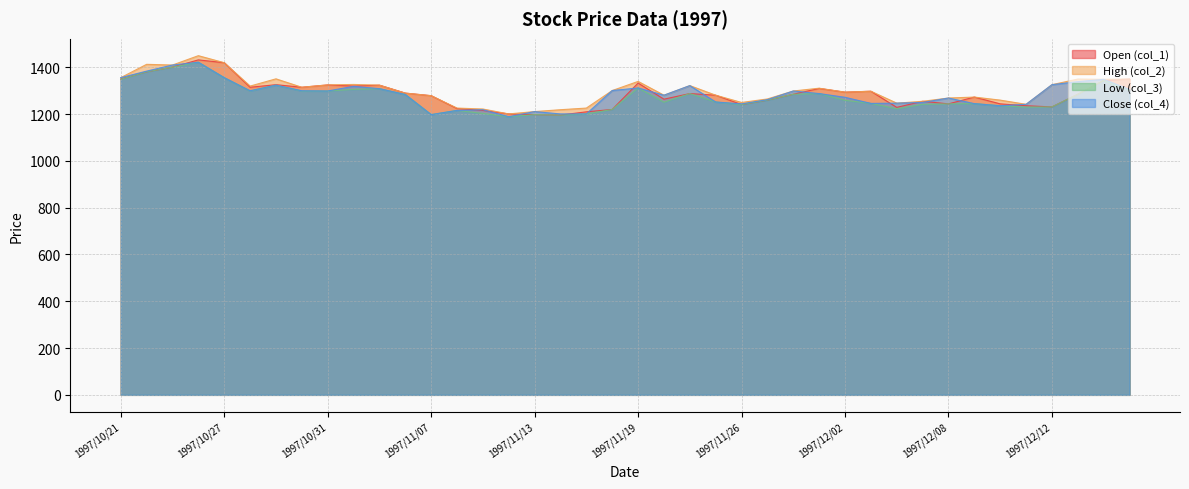

Does the chart display data point markers on the line(s)?

No